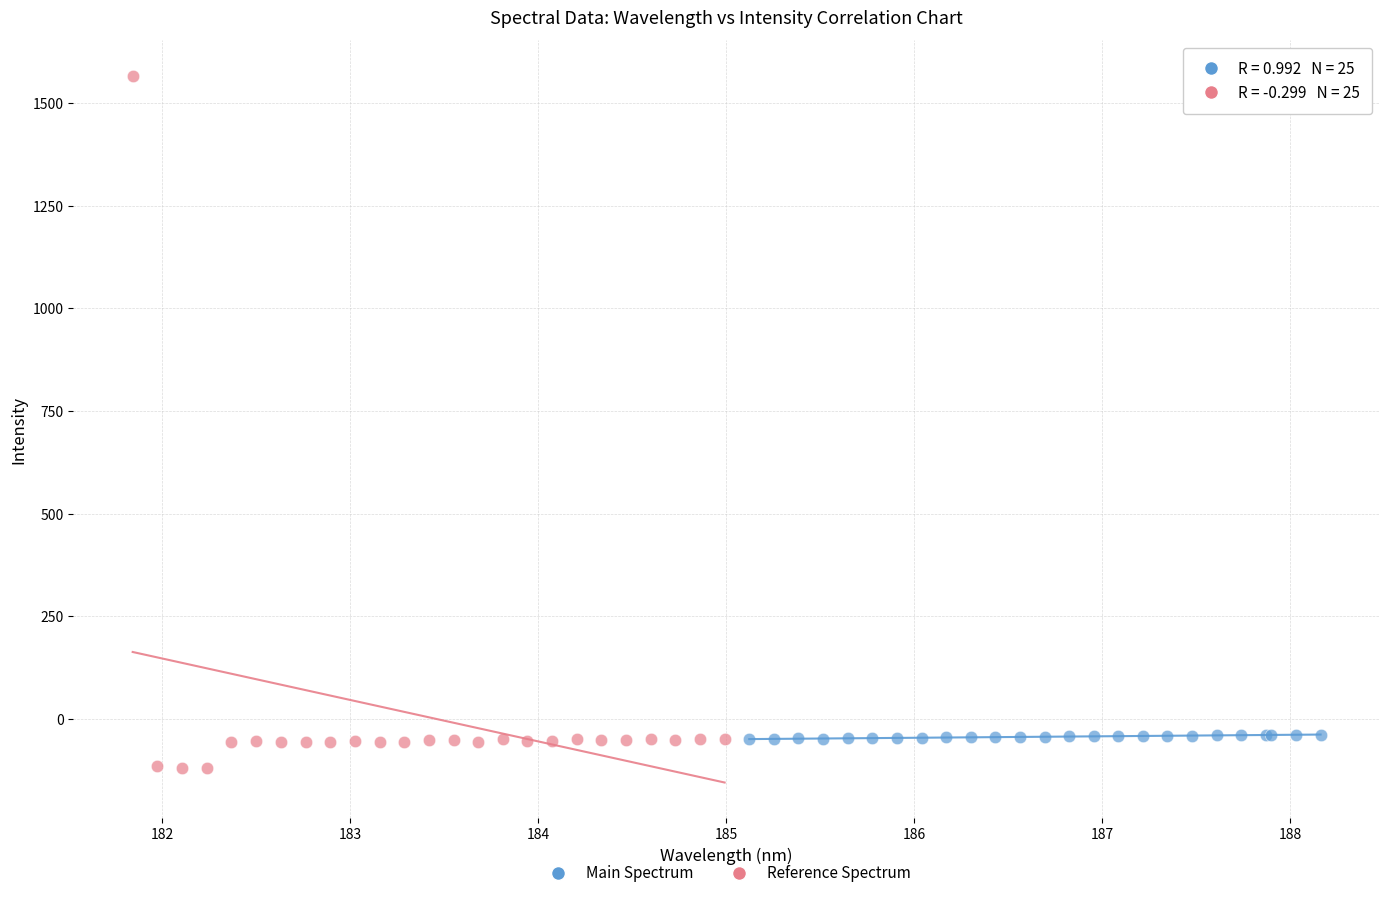

Which series reaches the maximum Y coordinate?

Reference Spectrum